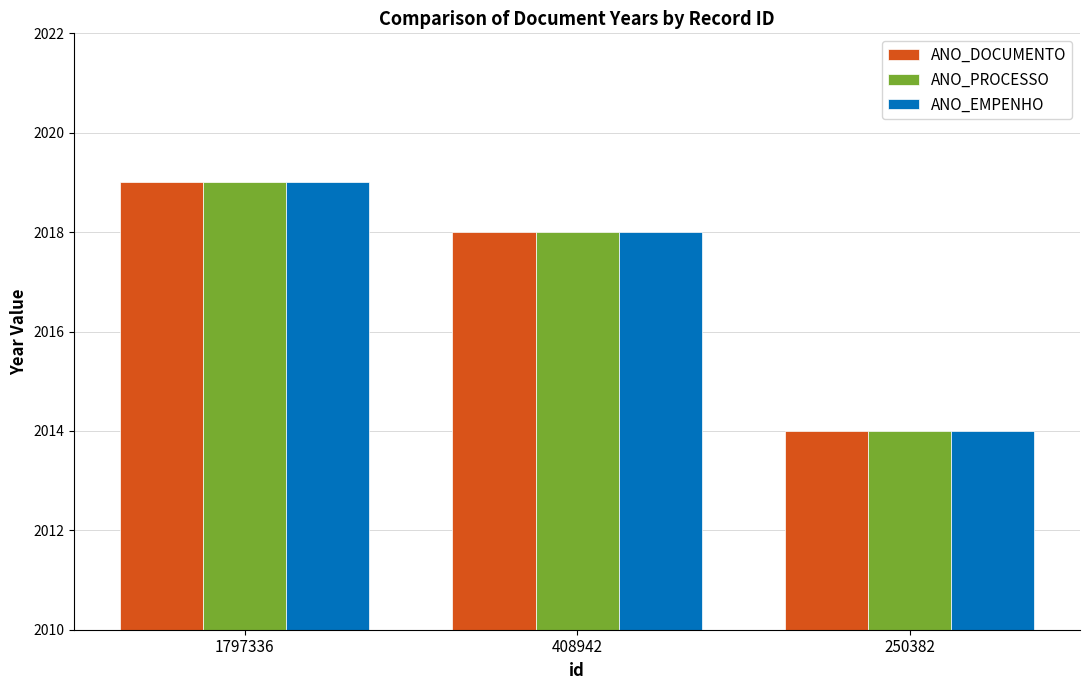

Reading left to right, list all the values displayed in this chart.

ANO_DOCUMENTO: 2019	2018	2014
ANO_PROCESSO: 2019	2018	2014
ANO_EMPENHO: 2019	2018	2014